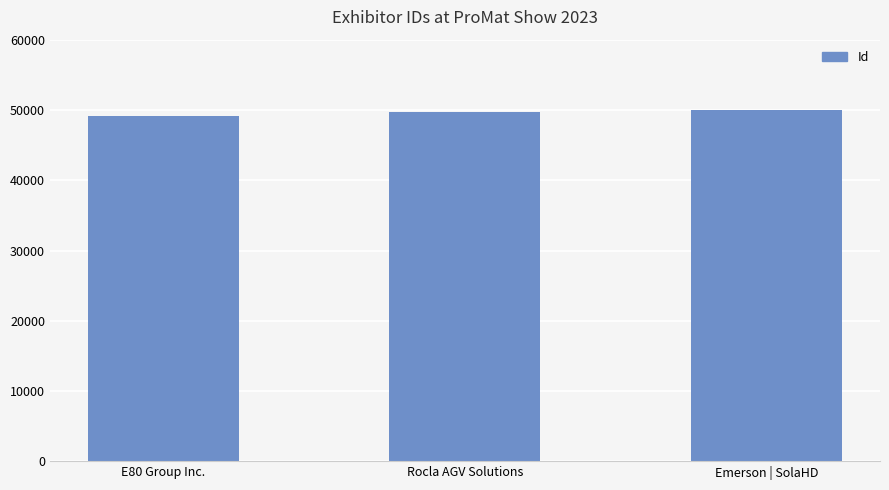

What is the sum of all values?

148933